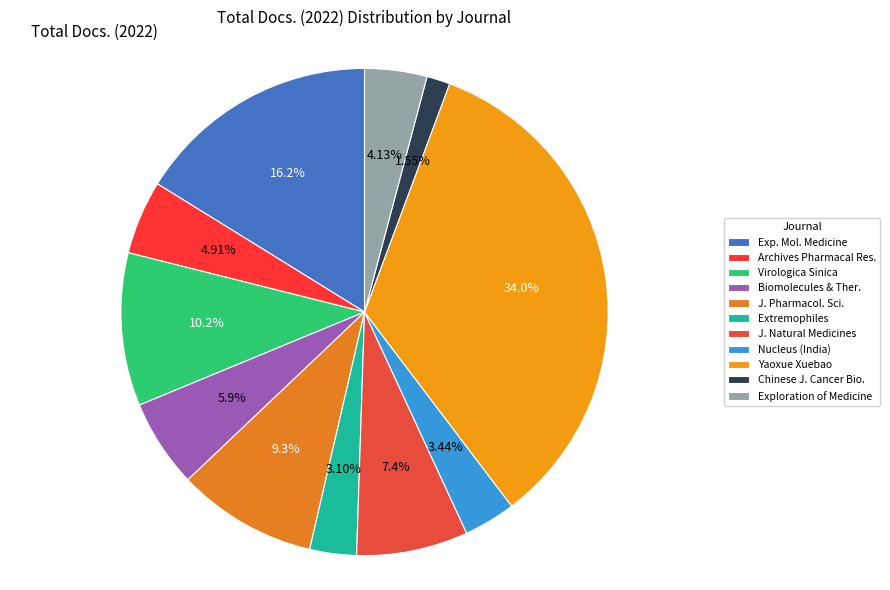

Does Nucleus (India) represent more than half of the total?

No